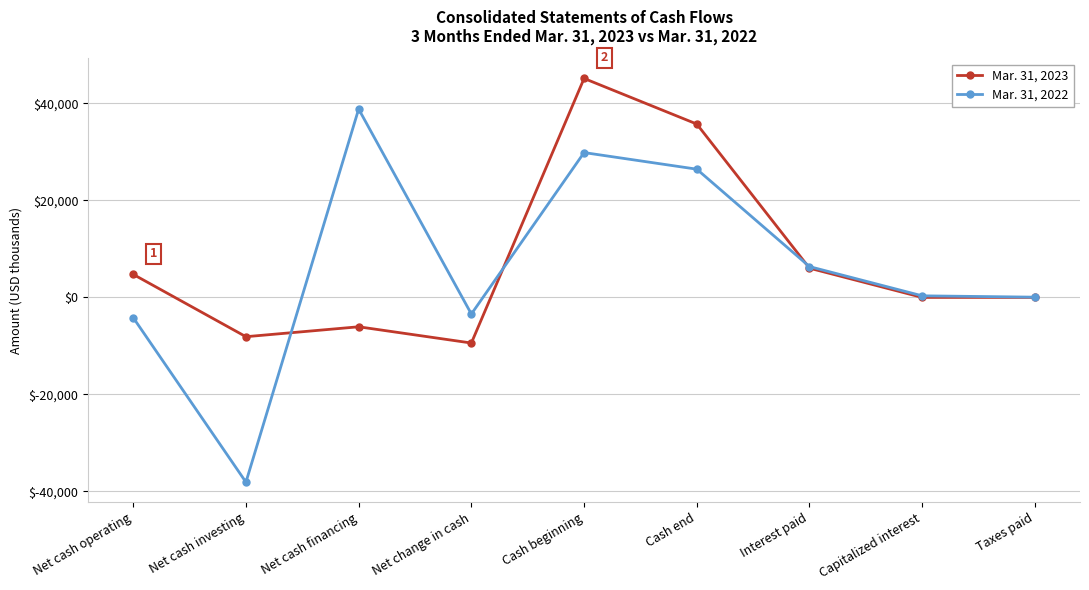

True or false: Mar. 31, 2023 has a value of -9397 at Net cash financing.

False